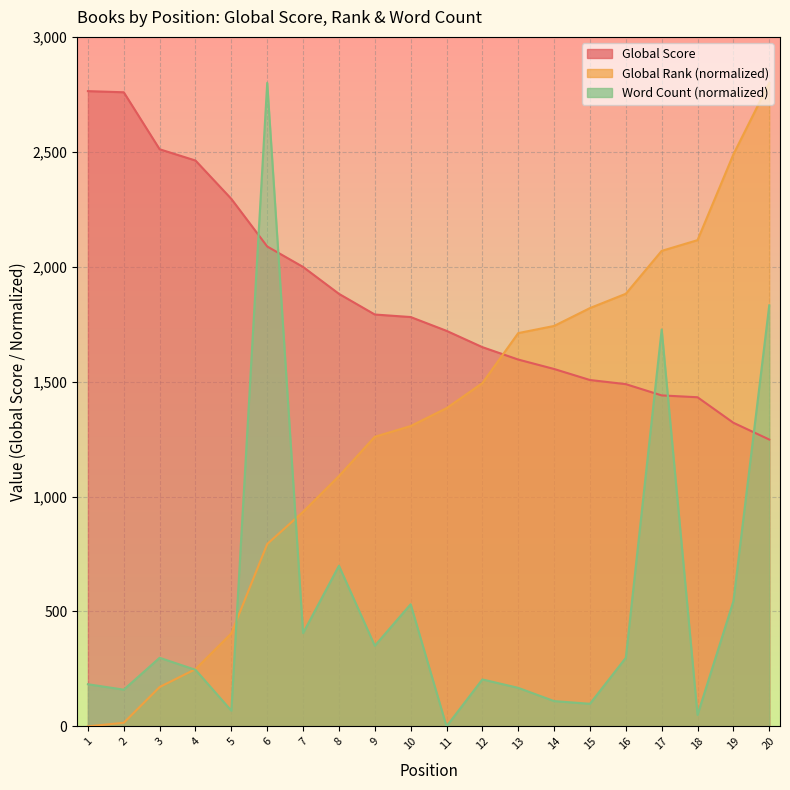

At which label does Global Rank first exceed 1384?

11